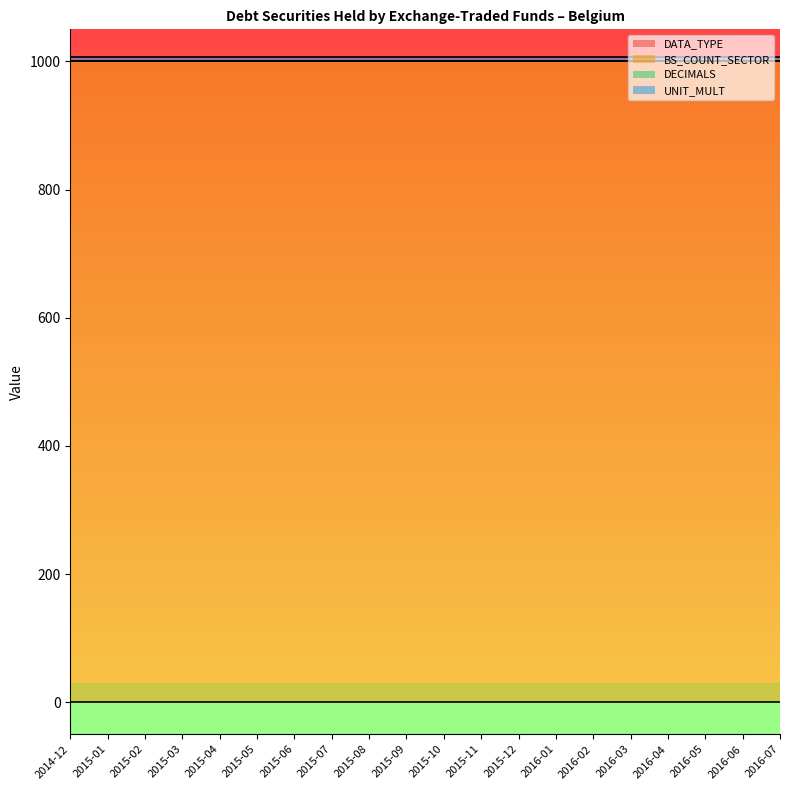

Does the chart have visible grid lines?

No